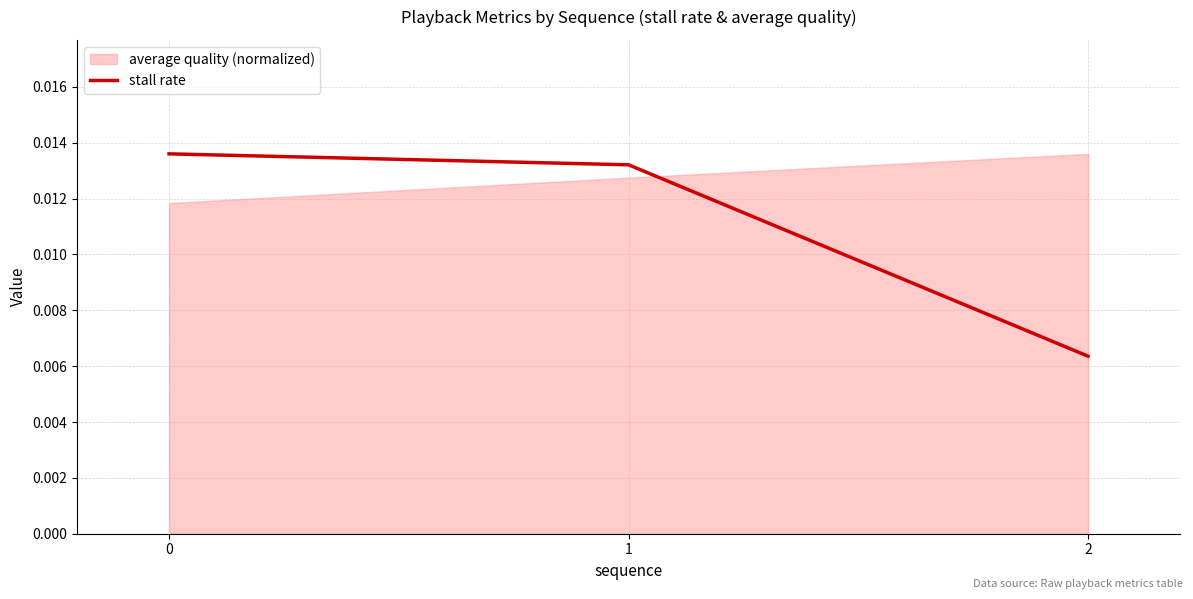

Where is the data nearest to the value 0?

2